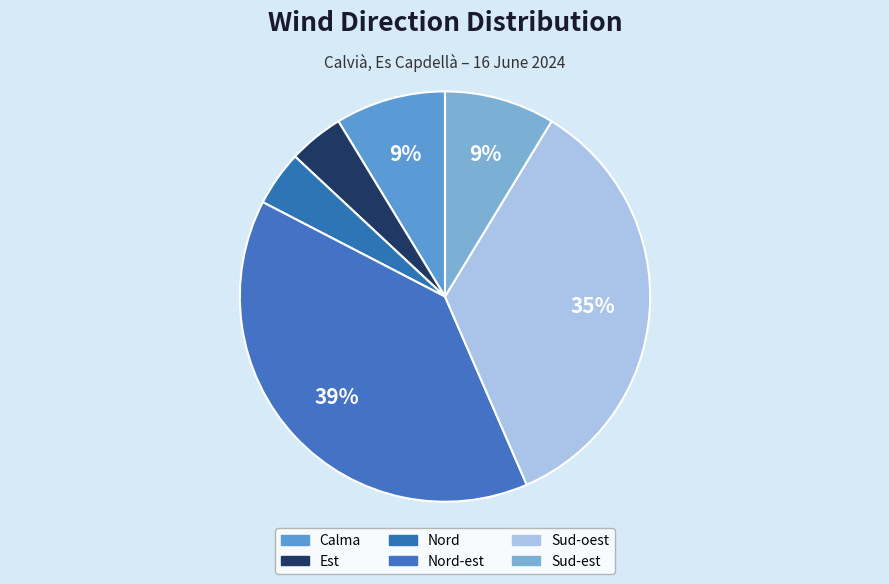

Is there a majority slice in this chart?

No